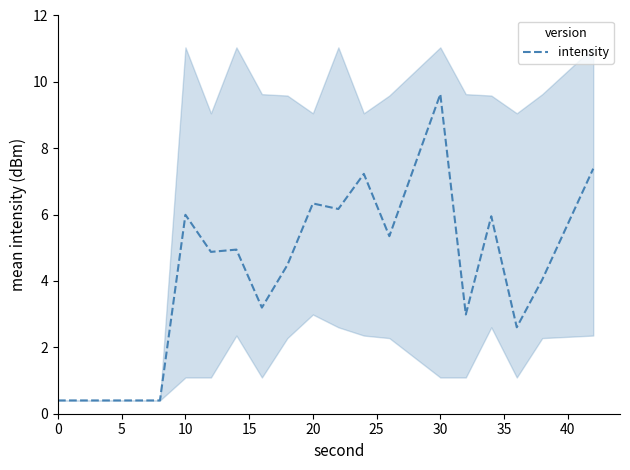

Is it true that intensity equals 9.6 at 30?

True